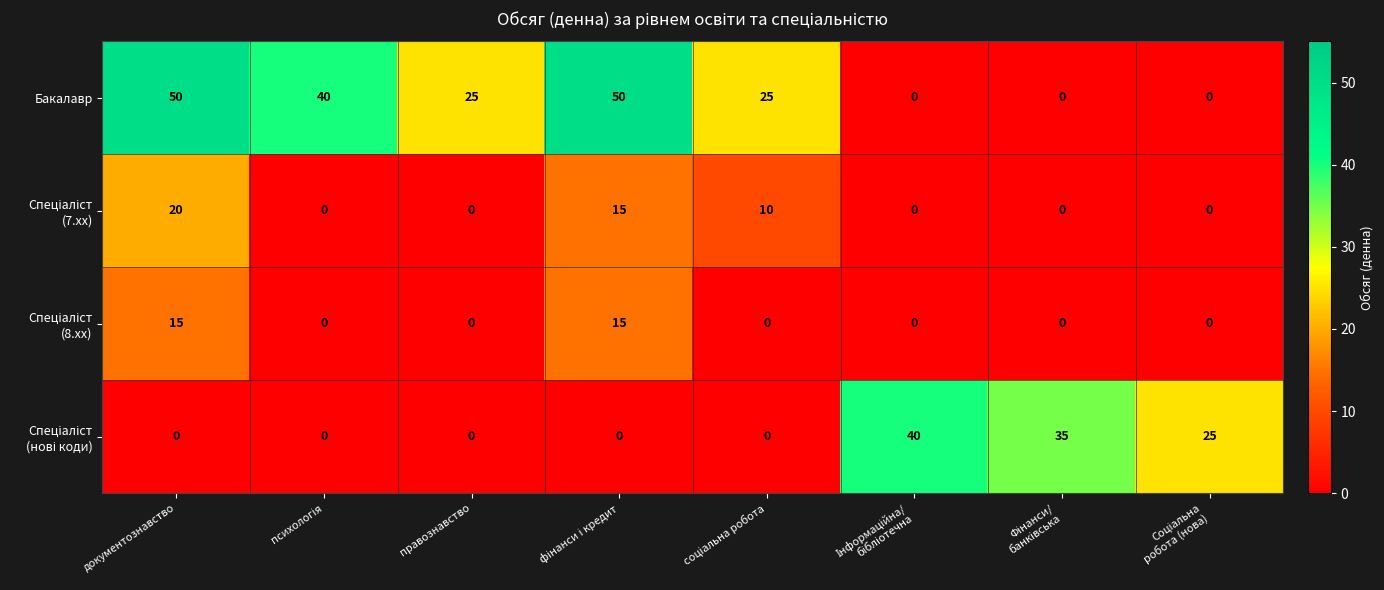

At how many categories does at least one series exceed 31?

5